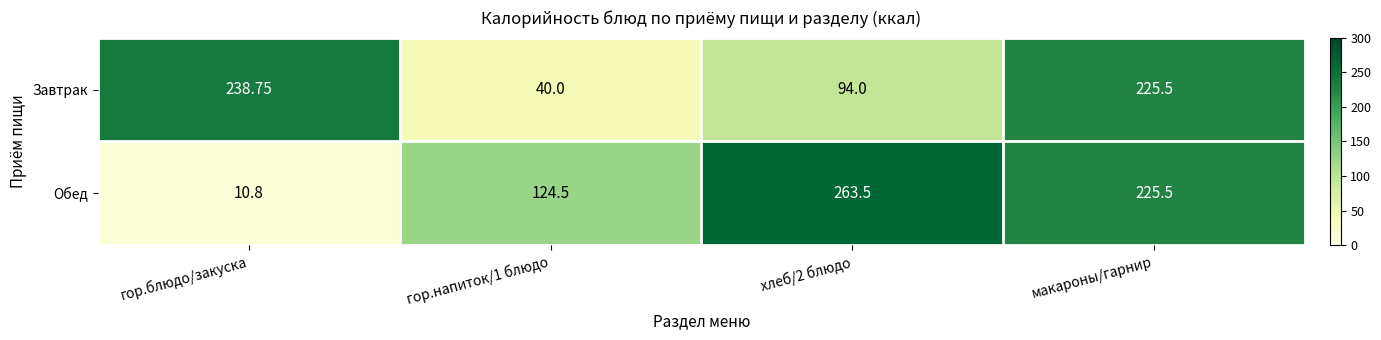

At which label does Завтрак first exceed 225?

гор.блюдо/закуска